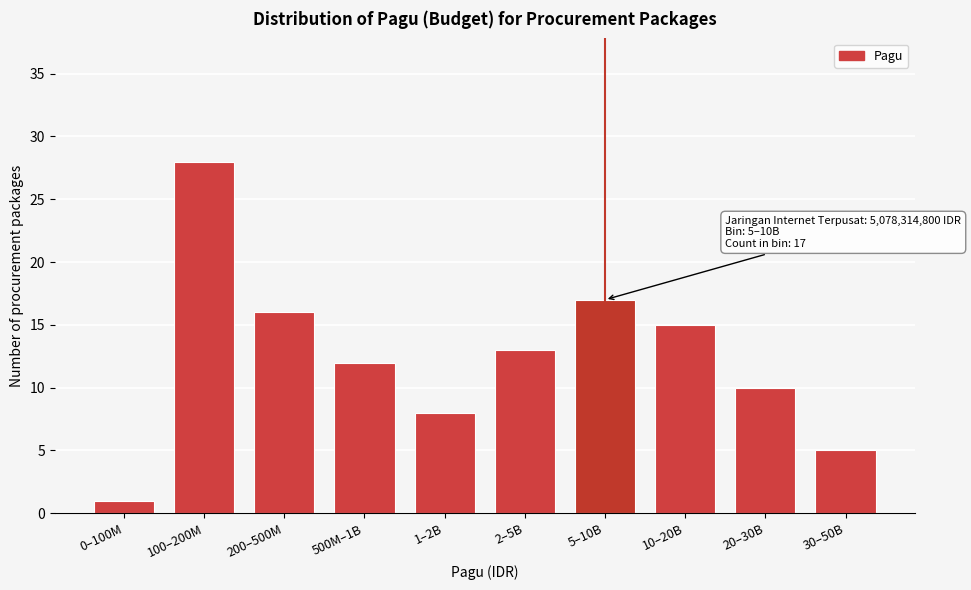

Reading left to right, transcribe all the data shown in this chart.

0–100M=1	100–200M=28	200–500M=16	500M–1B=12	1–2B=8	2–5B=13	5–10B=17	10–20B=15	20–30B=10	30–50B=5